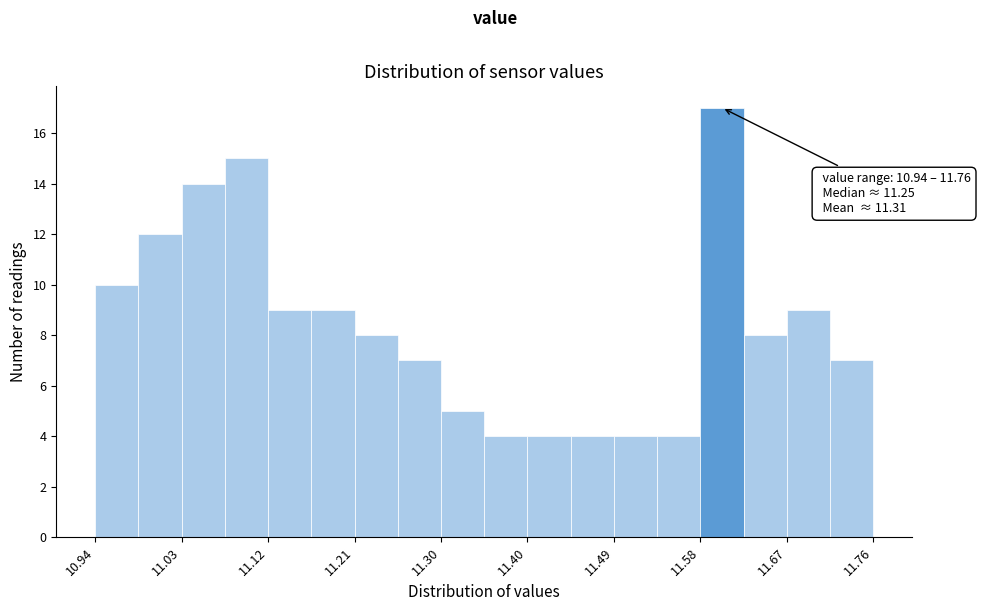

Over which range of the x-axis is the bar tallest?

11.58 to 11.62